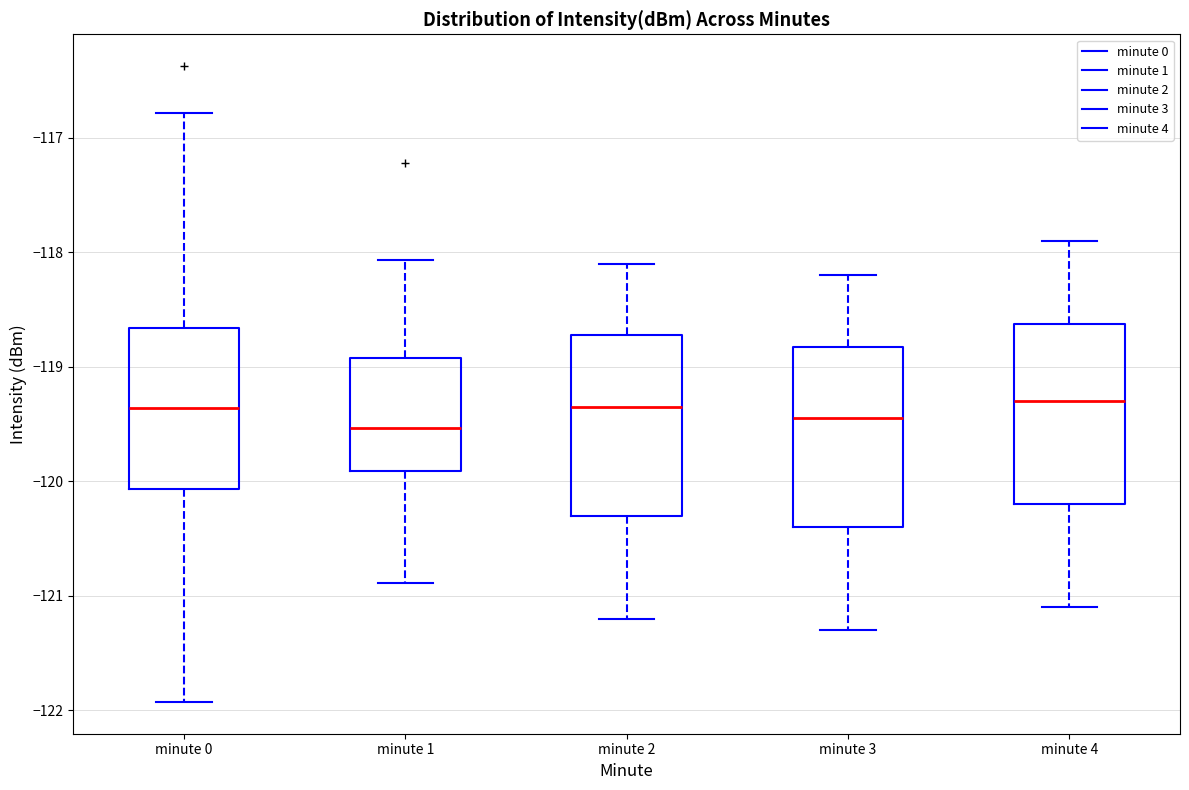

Reading left to right, transcribe this box plot: for each box, give where its median line is, the range the box spans, and where its two whiskers end, as read against the y-axis. The values are not printed on the chart, so give them approximately, as read against the axis.

minute 0: median -119.4, box -120.1 to -118.7, whiskers -121.9 to -116.8
minute 1: median -119.5, box -119.9 to -118.9, whiskers -120.9 to -118.1
minute 2: median -119.3, box -120.3 to -118.7, whiskers -121.2 to -118.1
minute 3: median -119.4, box -120.4 to -118.8, whiskers -121.3 to -118.2
minute 4: median -119.3, box -120.2 to -118.6, whiskers -121.1 to -117.9